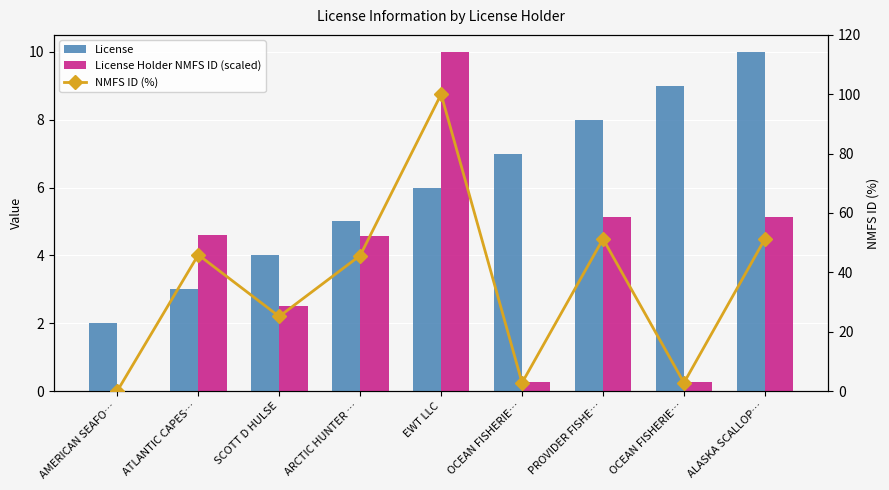

Reading left to right, what are all the values shown in this chart?

License: 2.0	3.0	4.0	5.0	6.0	7.0	8.0	9.0	10.0
License Holder NMFS ID (scaled): 0.0	4.6	2.5	4.6	10.0	0.3	5.1	0.3	5.1
NMFS ID (%): 0.1	45.9	25.1	45.7	100.0	2.8	51.3	2.8	51.3